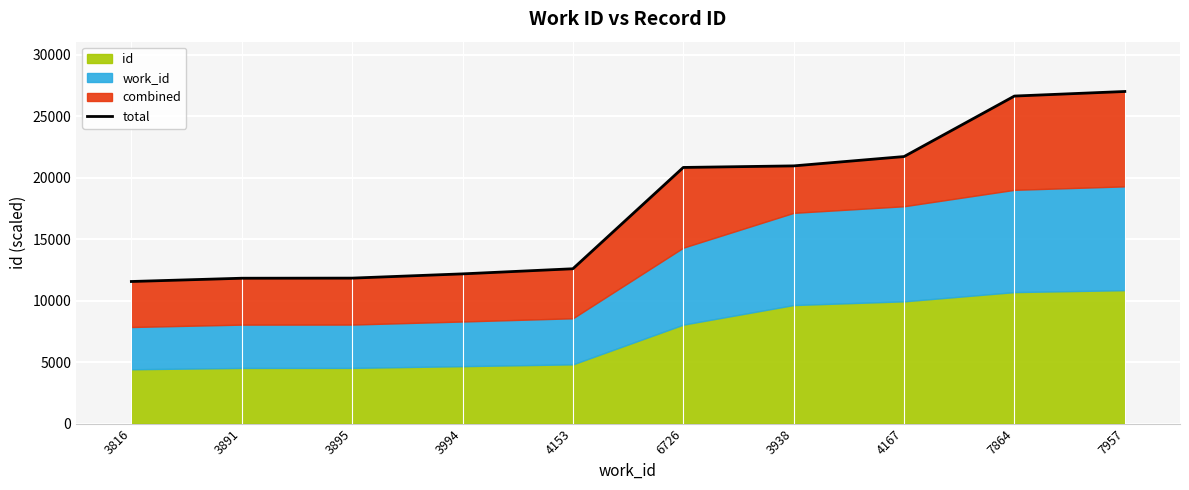

Is it true that the value at 3891 is 6665.5?

False